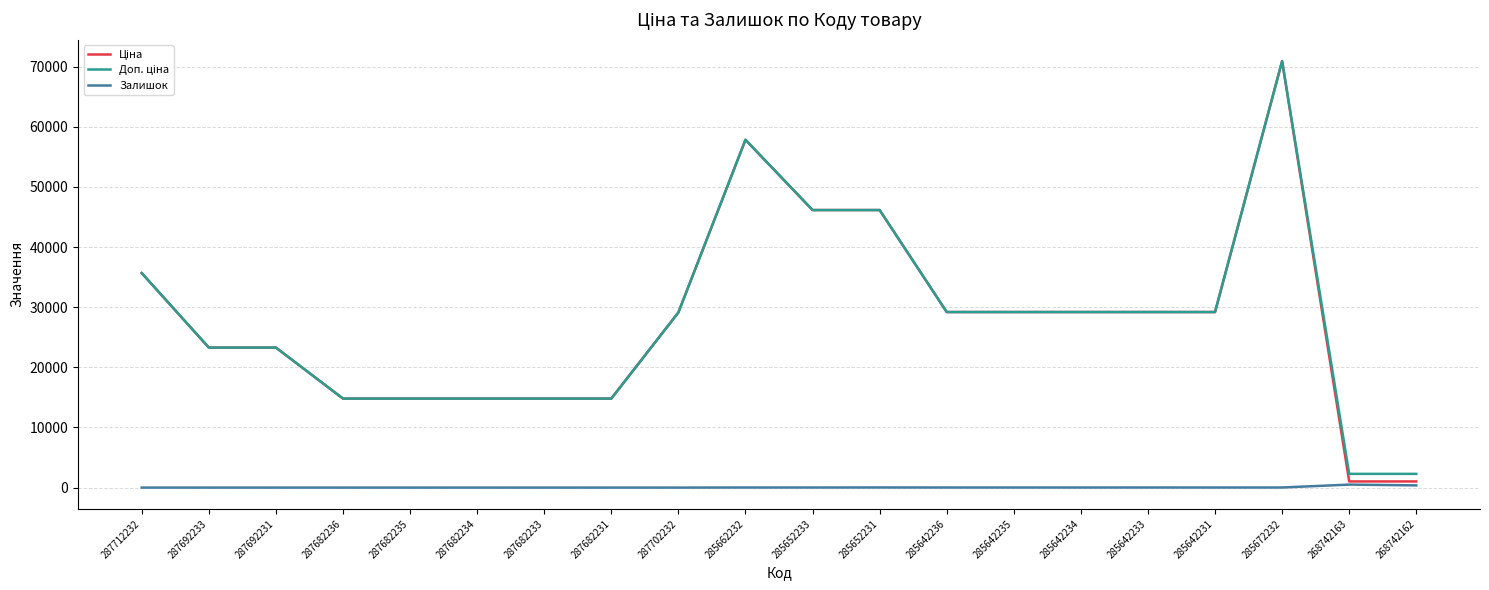

At which category is the sum across all series the highest?

285672232